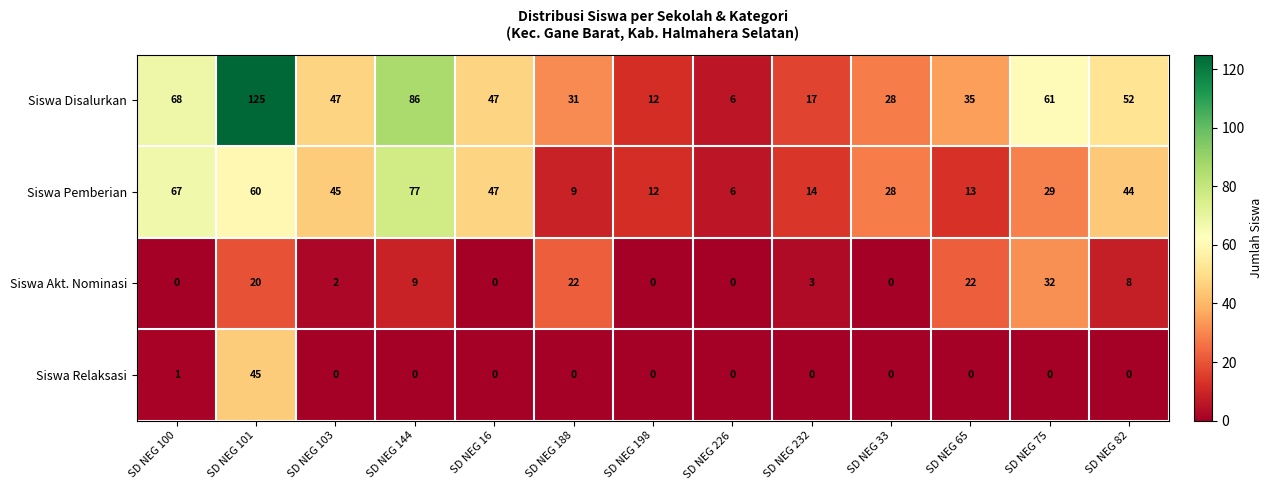

Which label corresponds to the largest value in the chart?

SD NEG 101